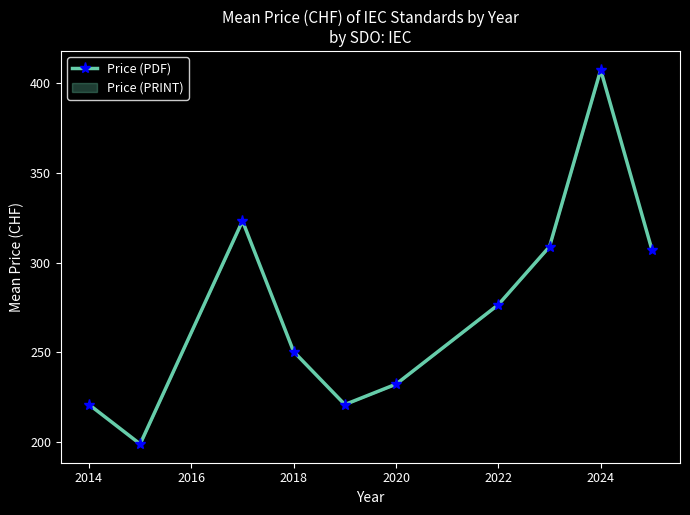

Reading left to right, list all the values displayed in this chart.

221.0	199.0	323.3	250.5	221.0	232.3	276.7	309.0	407.5	307.4